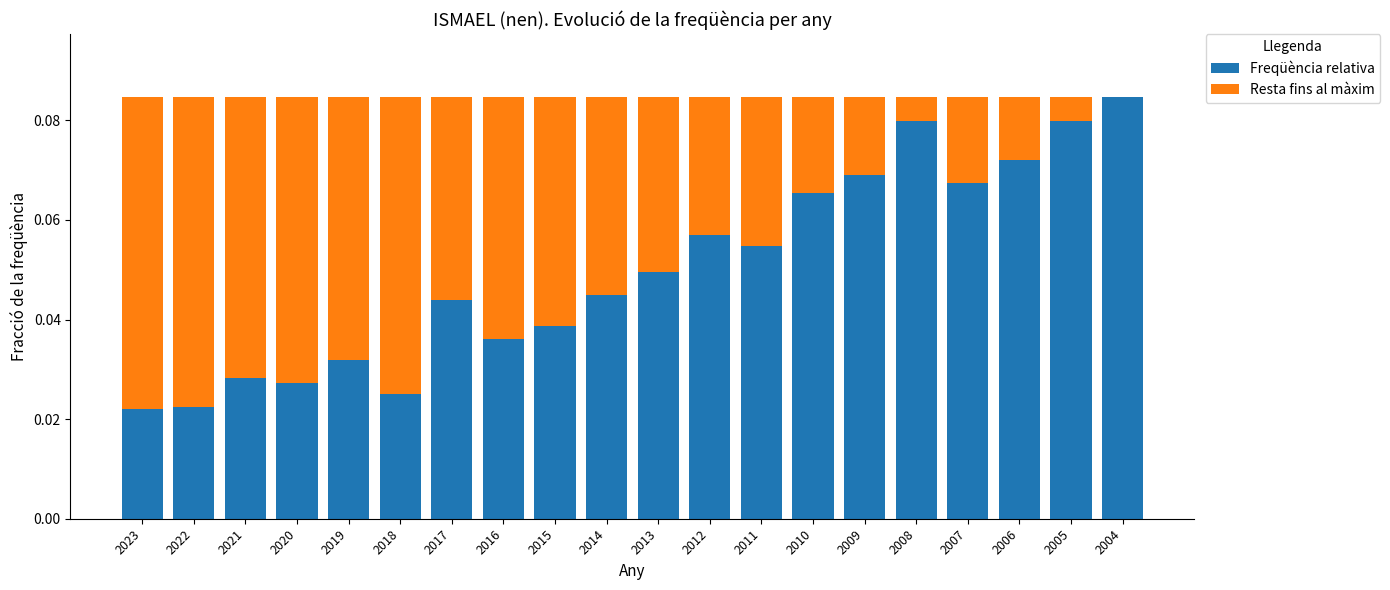

Does the chart contain stacked bars?

Yes